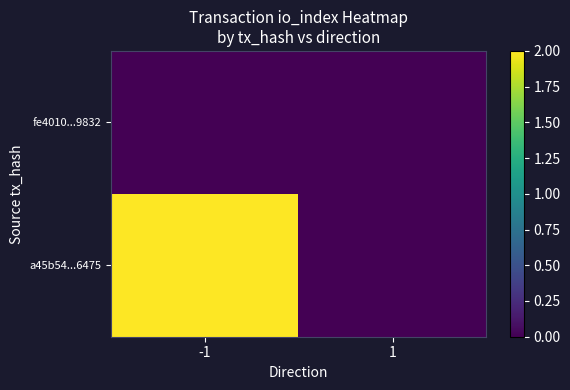

List the series in order of their peak value, highest first.

a45b54...6475, fe4010...9832